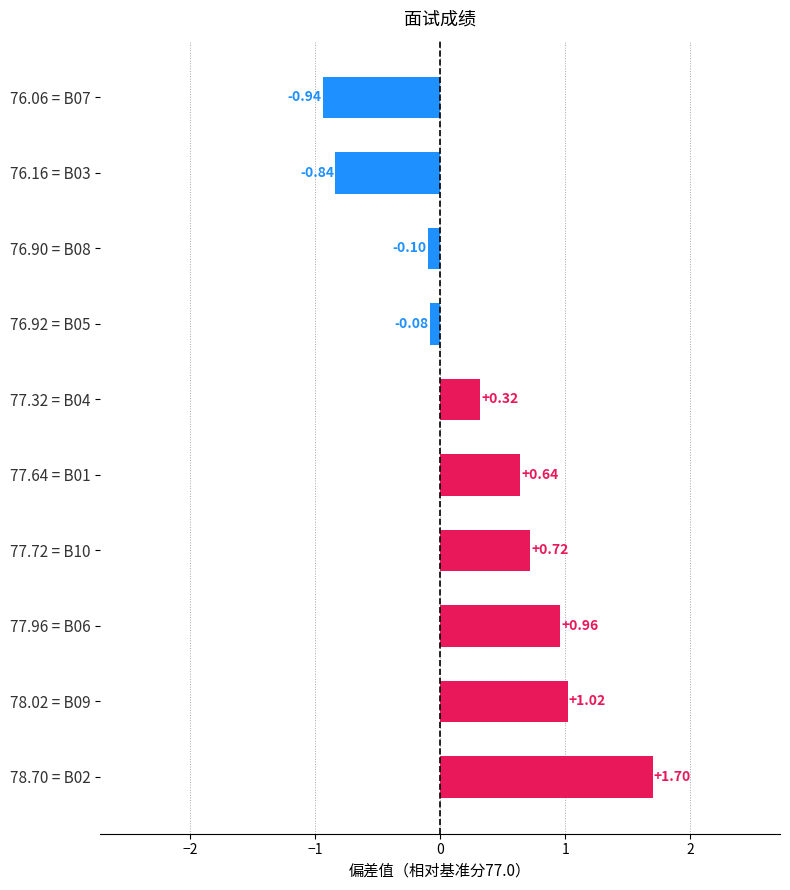

Between 76.16 = B03 and 77.96 = B06, which is larger?

77.96 = B06